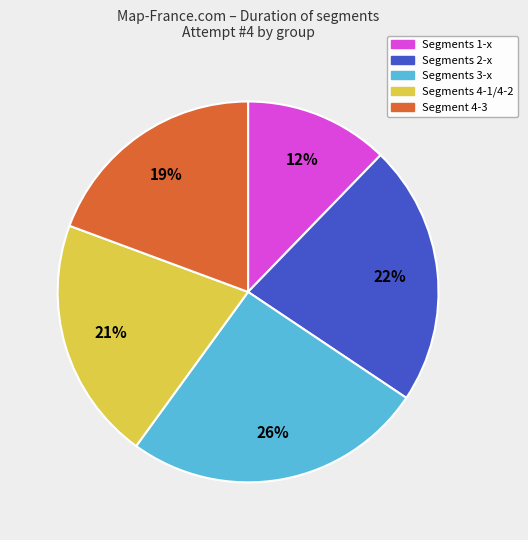

Does any single category account for the majority?

No